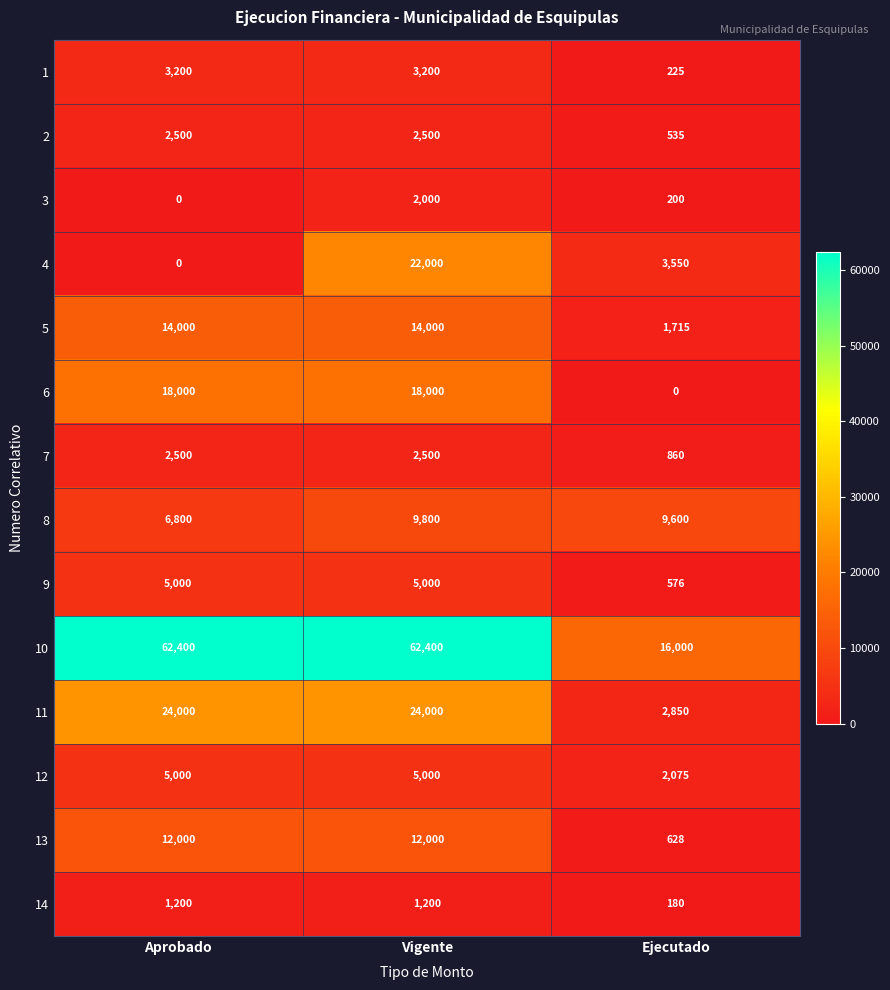

What is the spread (max minus min) of values at Aprobado?

62400